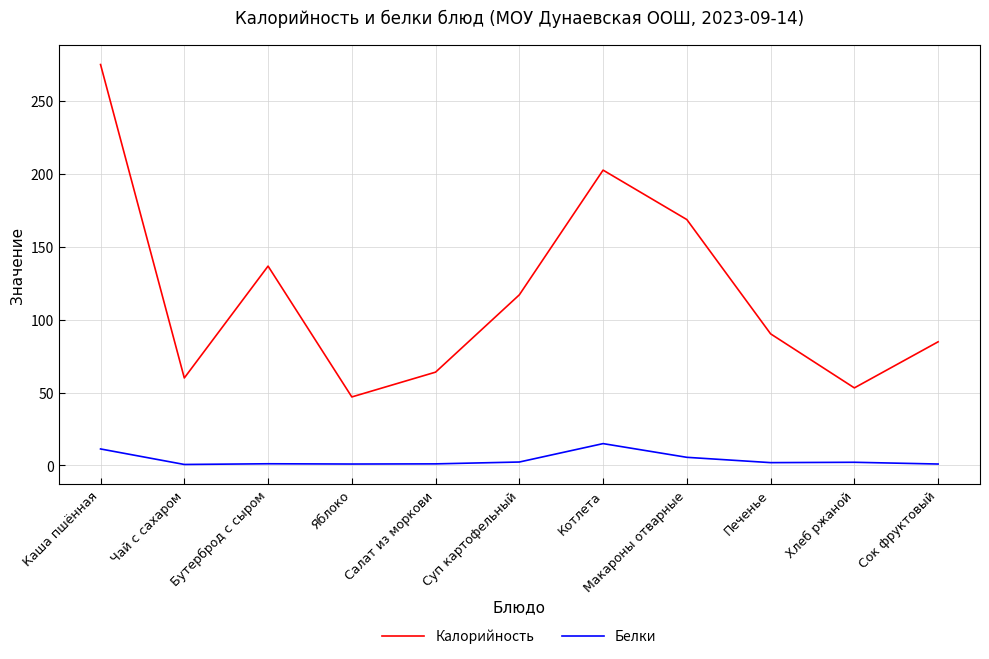

What is the difference between the maximum and second lowest values in the Калорийность series?

221.7